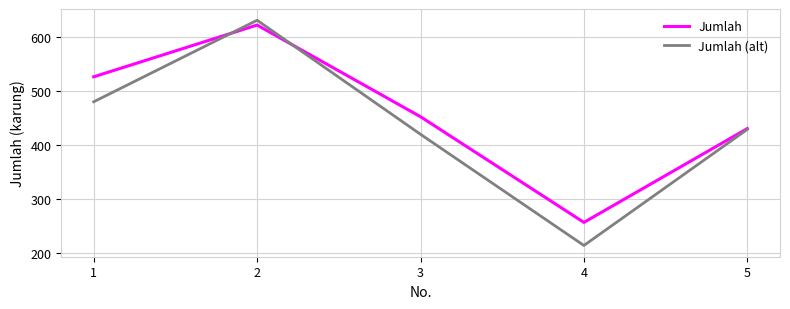

Is this an area chart (filled region under the line)?

No